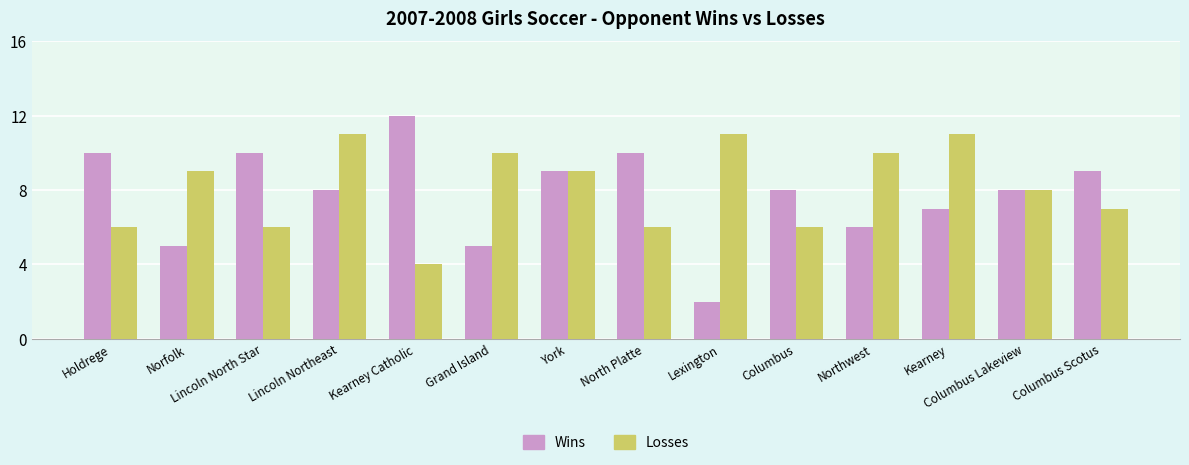

What is the approximate value of Losses at York?

9